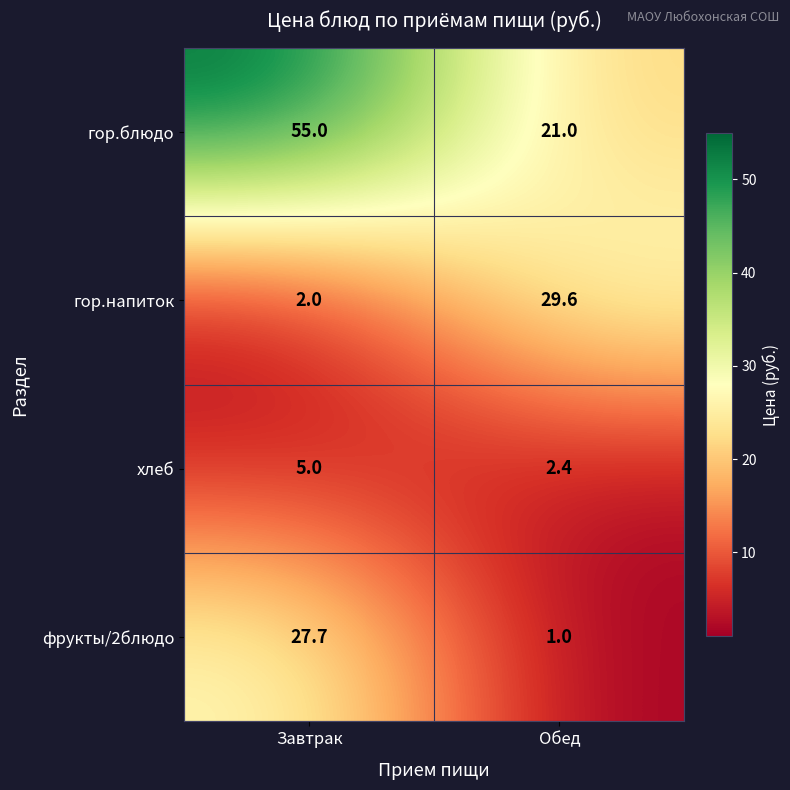

Is it true that гор.блюдо equals 13.2 at Обед?

False